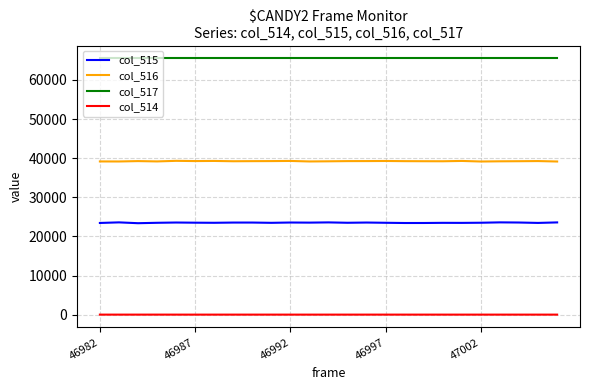

List the series in order of their peak value, lowest first.

col_514, col_515, col_516, col_517